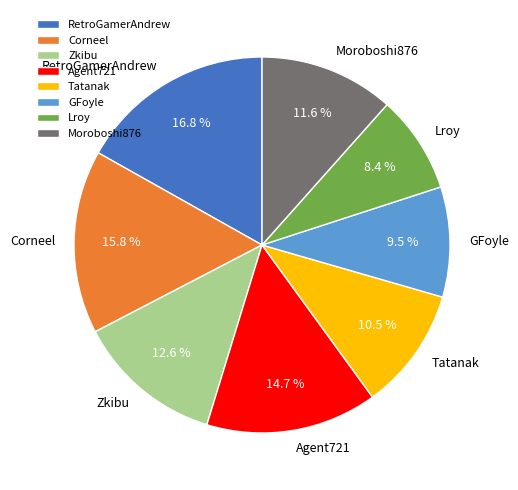

Count the number of slices in the pie.

8